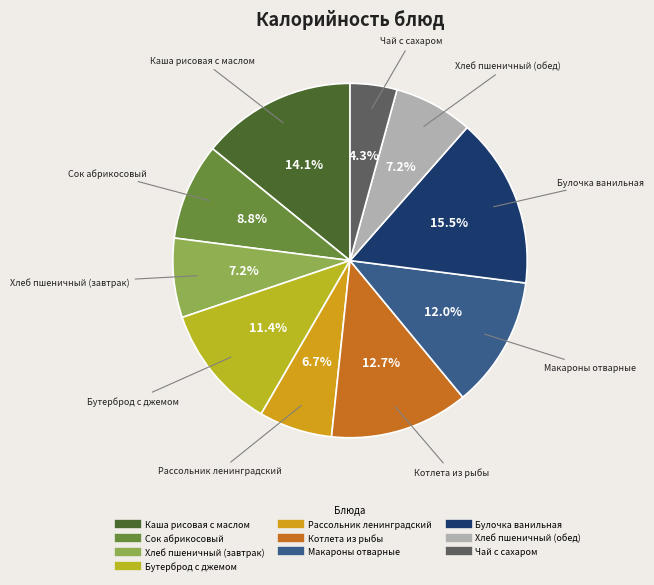

True or false: Рассольник ленинградский accounts for 21% of the total.

False